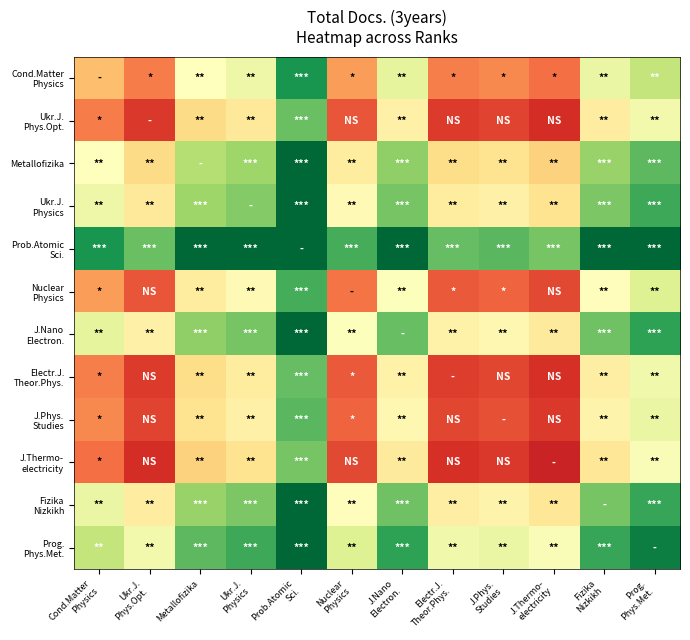

Which category has the highest value across all series?

Prob.Atomic
Sci.